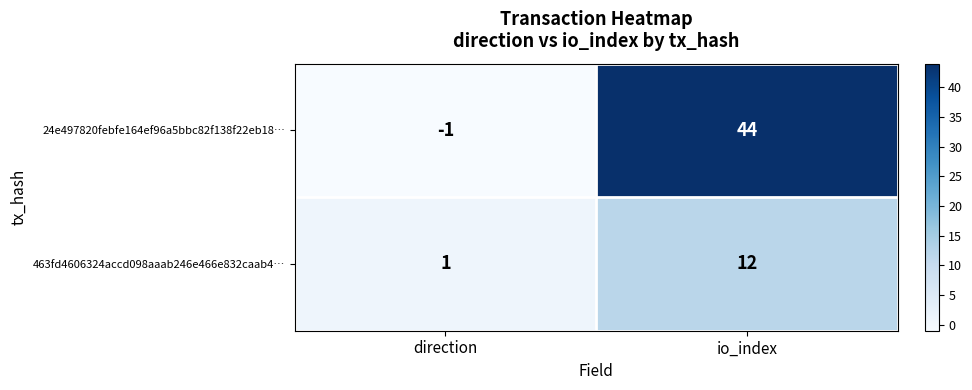

Reading left to right, transcribe all the data shown in this chart.

24e497820febfe164ef96a5bbc82f138f22eb18…: -1	44
463fd4606324accd098aaab246e466e832caab4…: 1	12